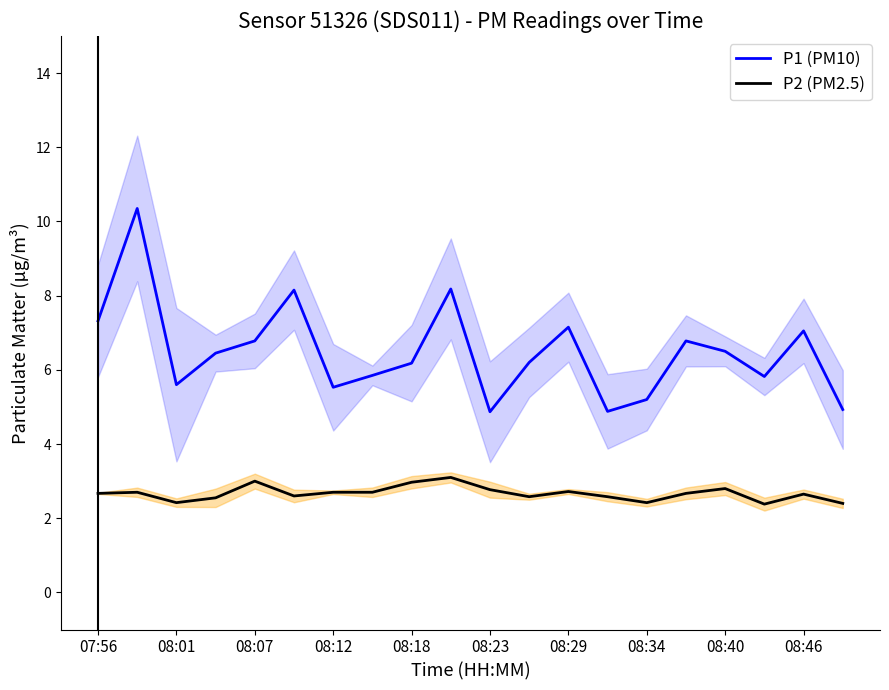

Is this an area chart (filled region under the line)?

No